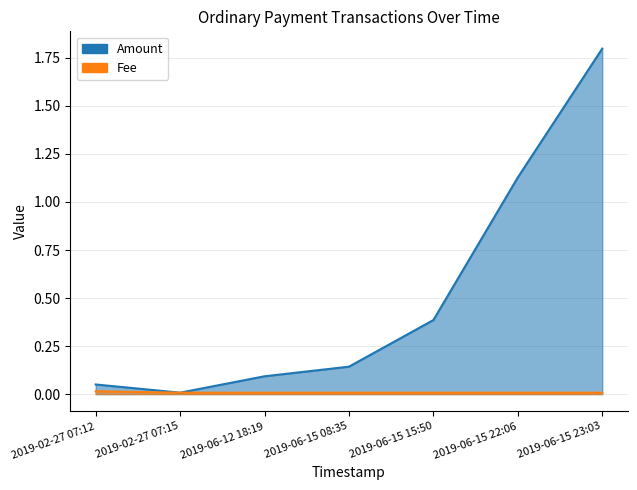

Count the number of categories in the chart.

7